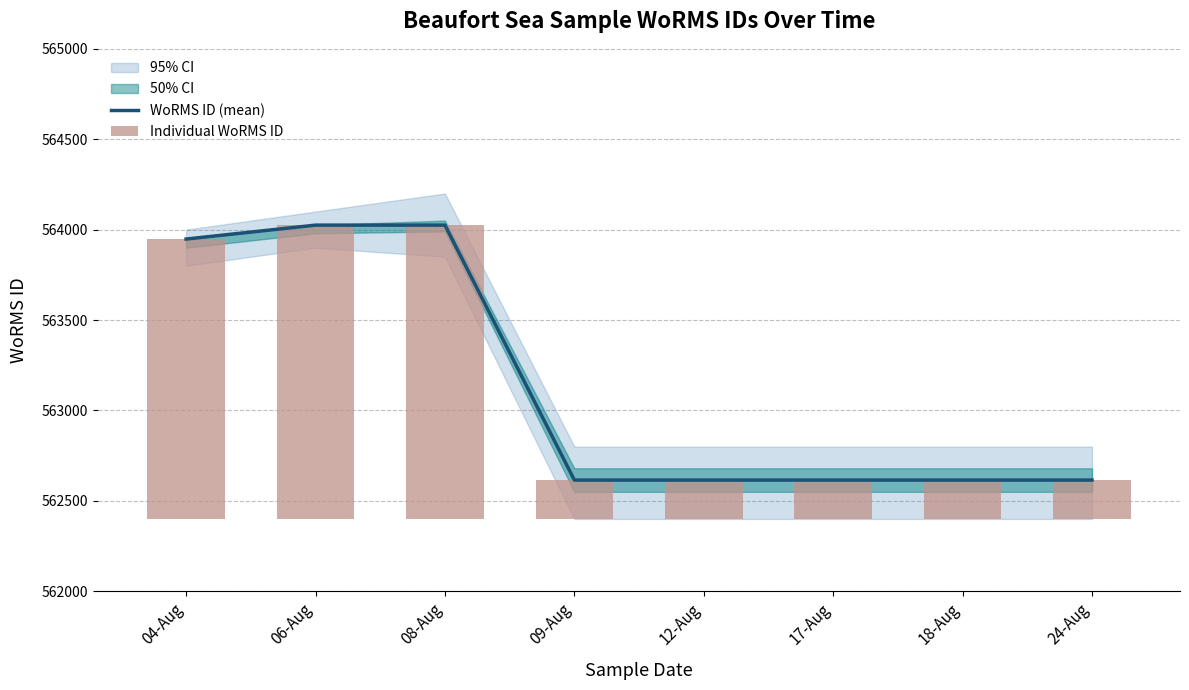

Rank the categories by WoRMS ID (mean) value from highest to lowest.

06-Aug, 08-Aug, 04-Aug, 09-Aug, 12-Aug, 17-Aug, 18-Aug, 24-Aug